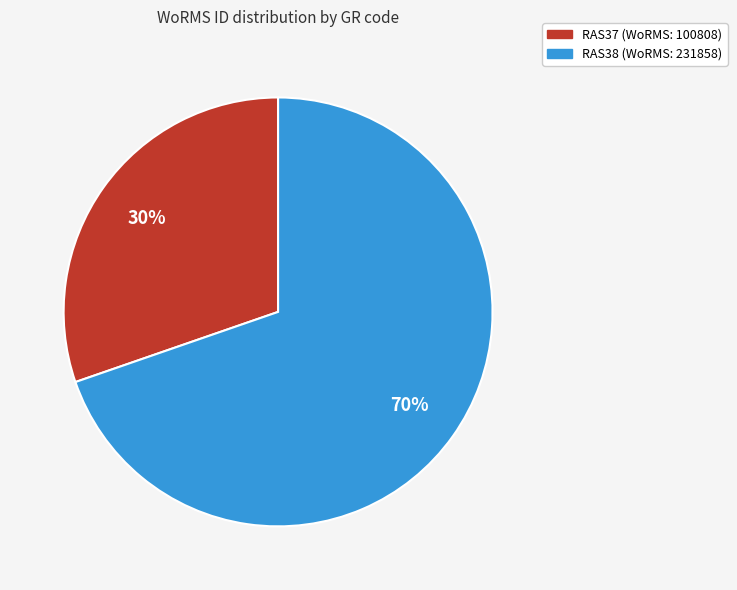

The RAS38 slice represents 70% of the pie. True or false?

True